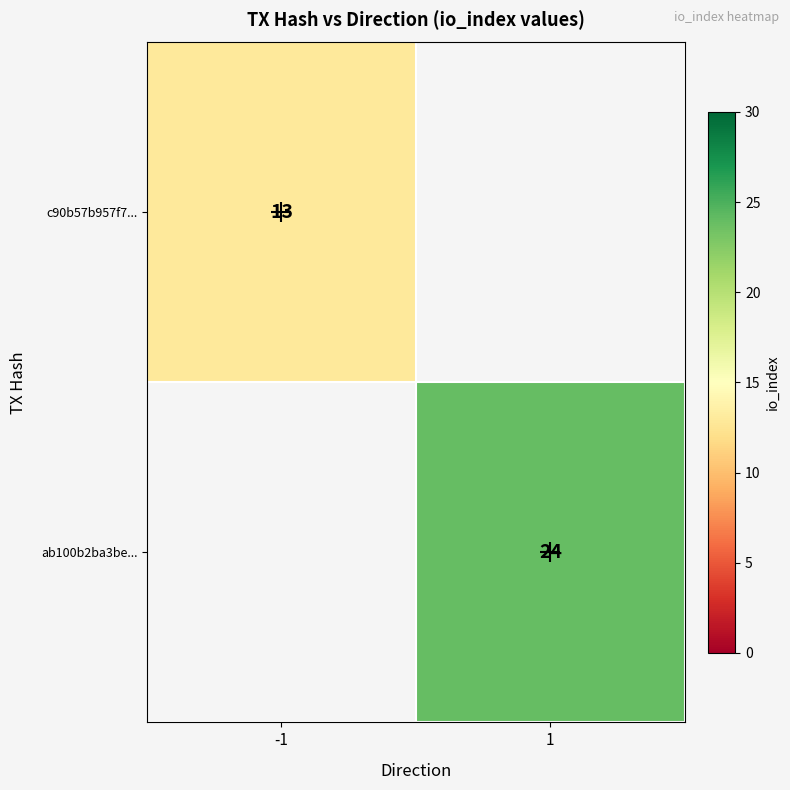

The ab100b2ba3be... series shows 5 at 1. True or false?

False